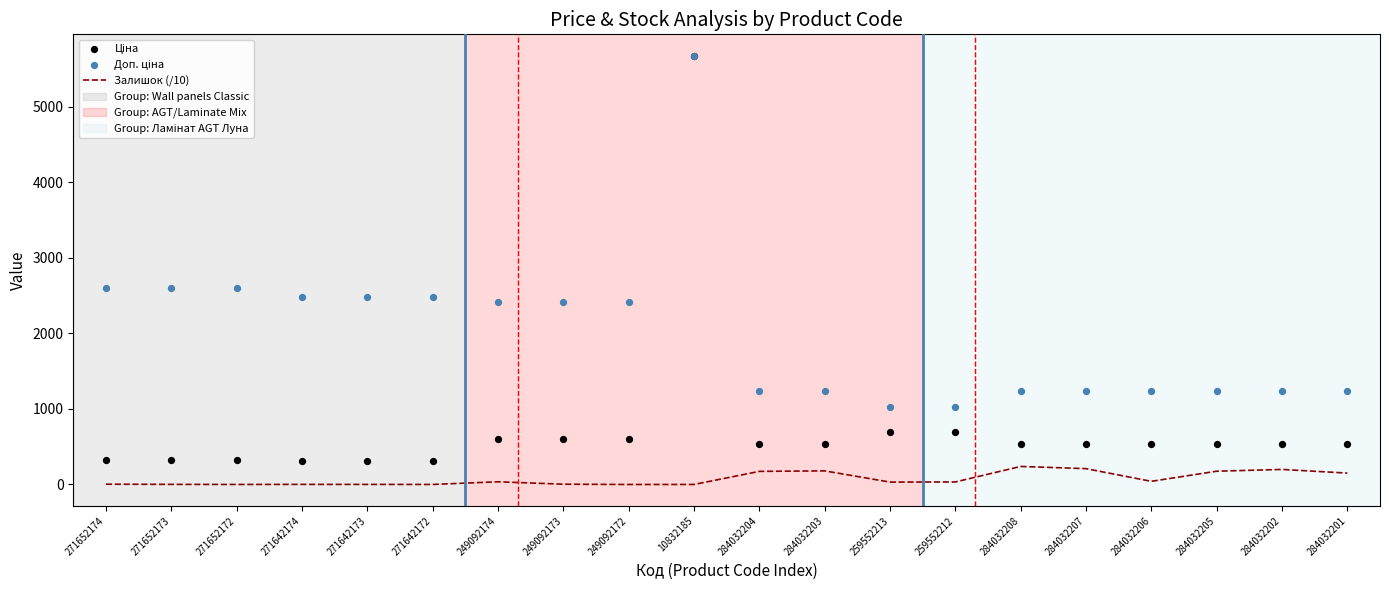

What are all the series names shown in the legend?

Залишок (/10), Ціна, Доп. ціна